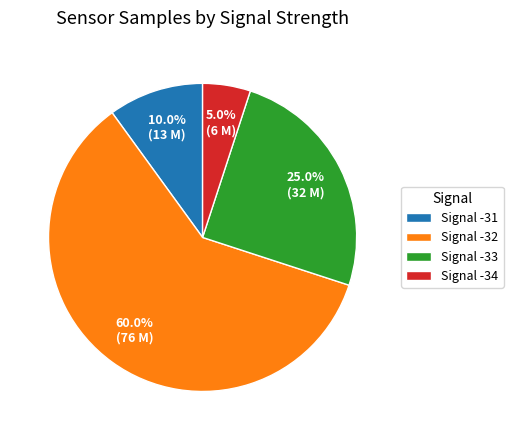

What is the smallest slice in the pie chart?

Signal -34